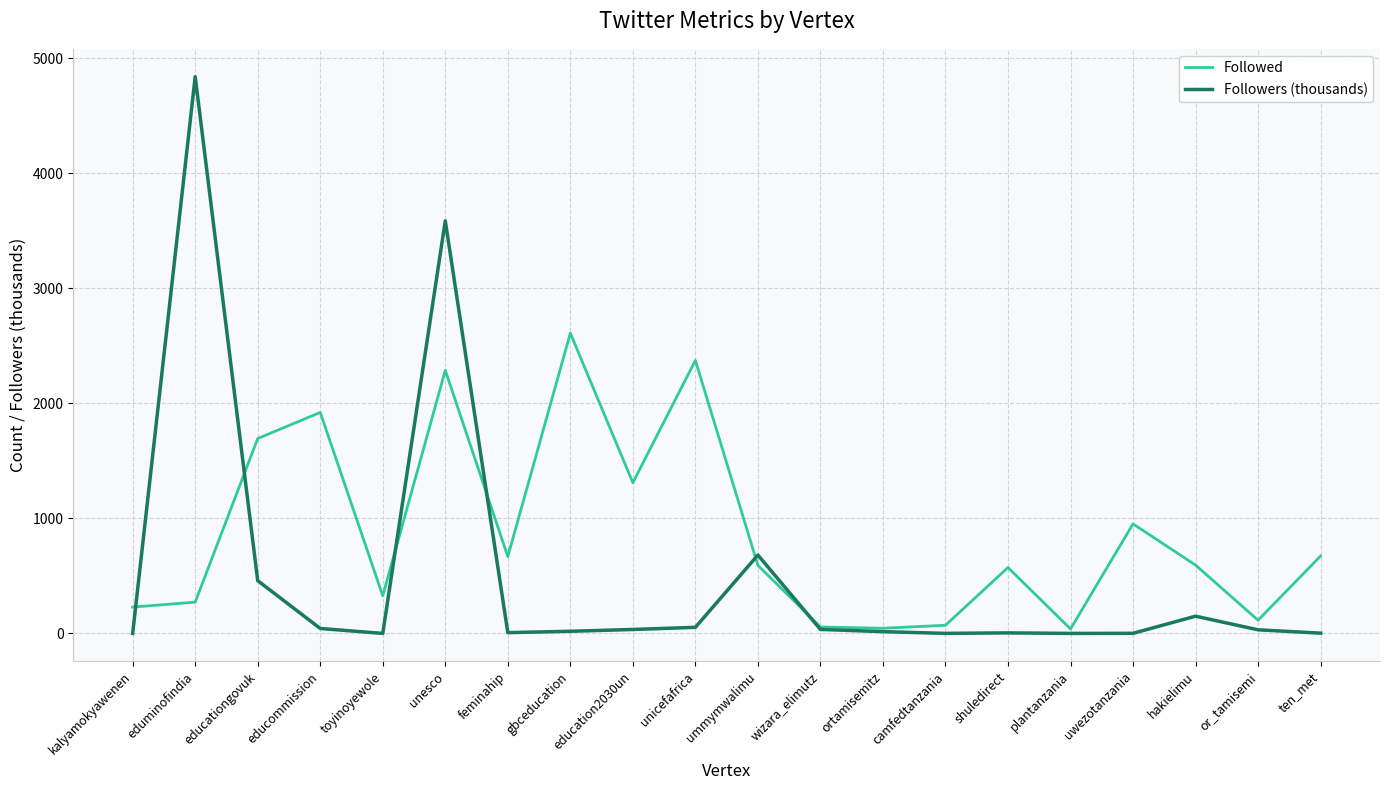

What is the difference between the Followers (thousands) values at educommission and feminahip?

36.2